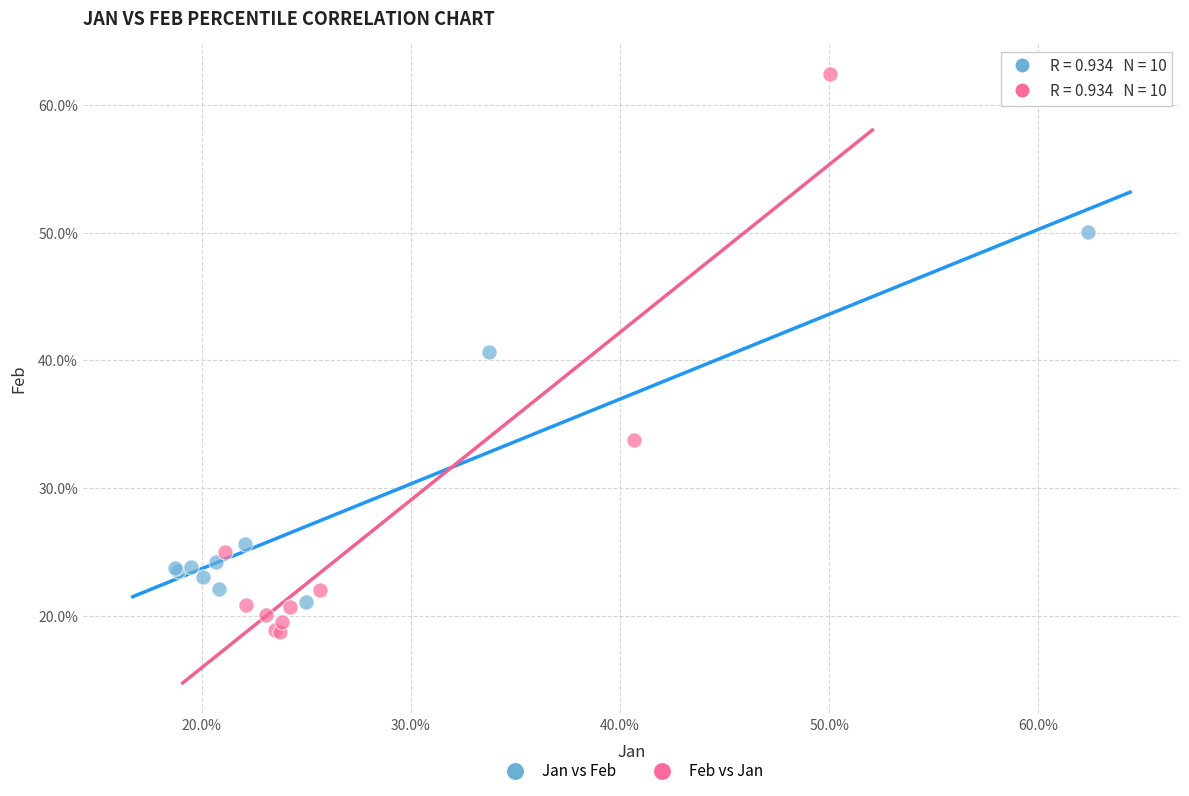

Which series has the largest Y range (max minus min)?

Feb vs Jan